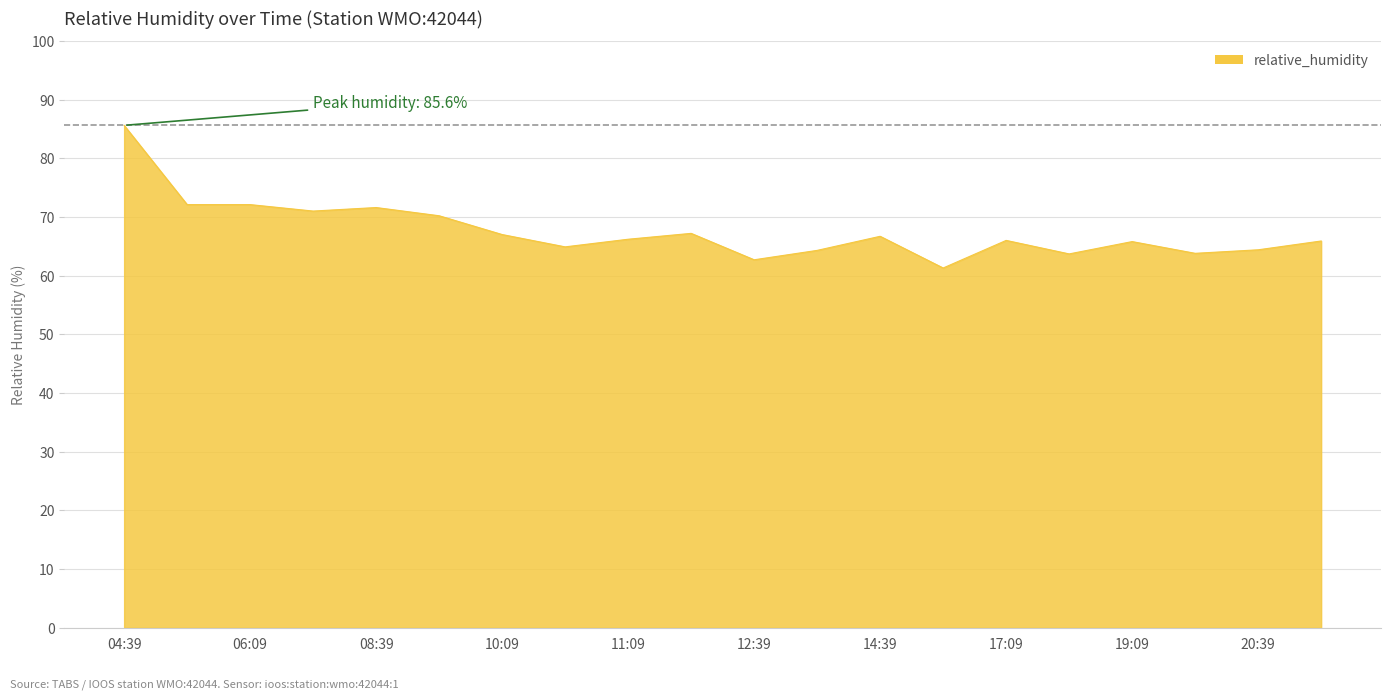

What is the greatest value displayed?

85.6